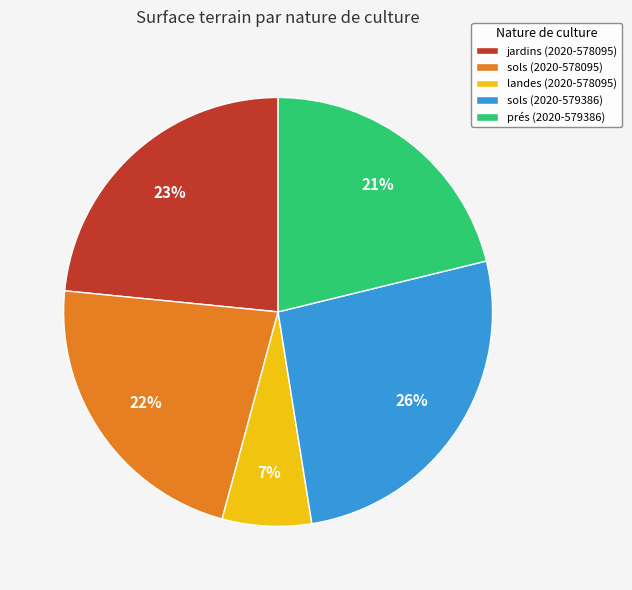

Rank the categories by value from lowest to highest.

landes (2020-578095), prés (2020-579386), sols (2020-578095), jardins (2020-578095), sols (2020-579386)